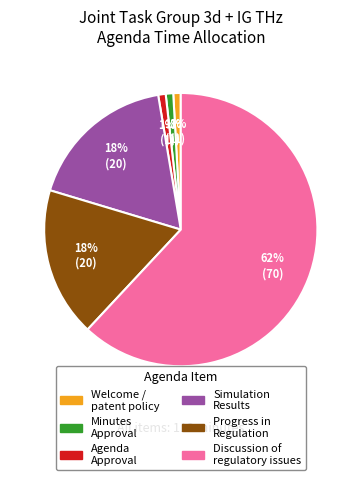

Is there any slice that represents more than half of the pie?

Yes